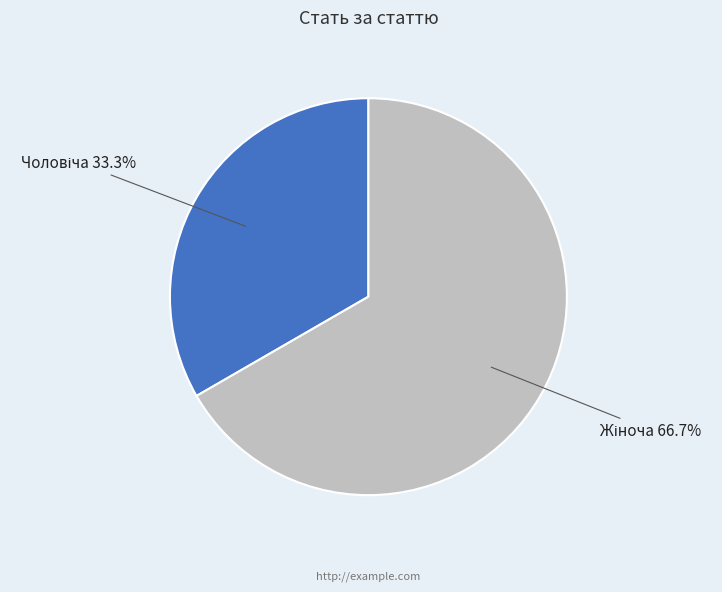

How many segments does this pie chart have?

2